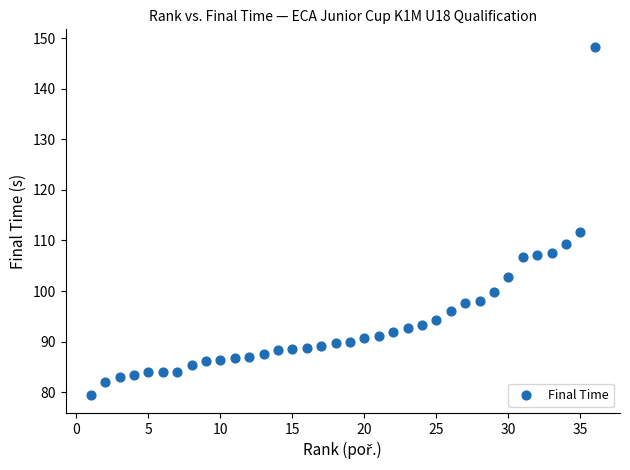

What is the range of X values (max minus min)?

35.0